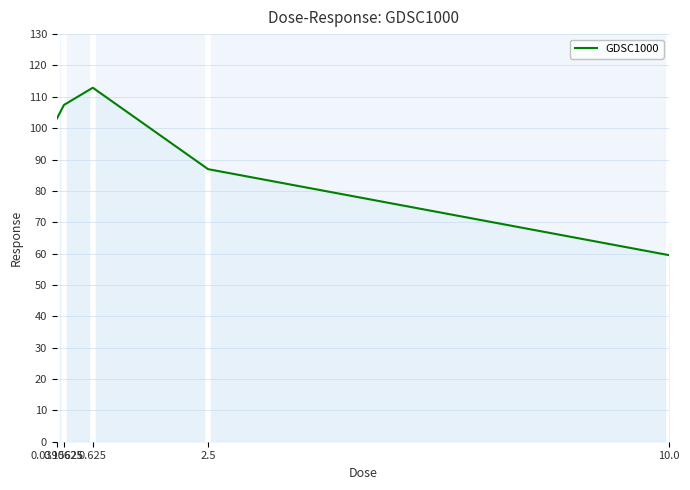

Does the chart display data point markers on the line(s)?

No